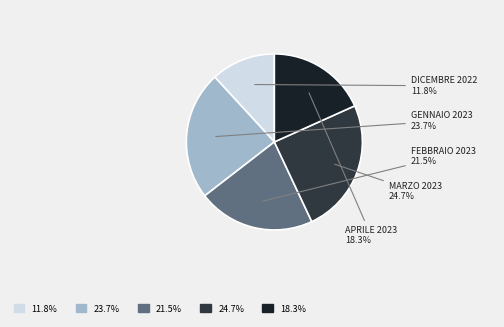

Is there any slice that represents more than half of the pie?

No